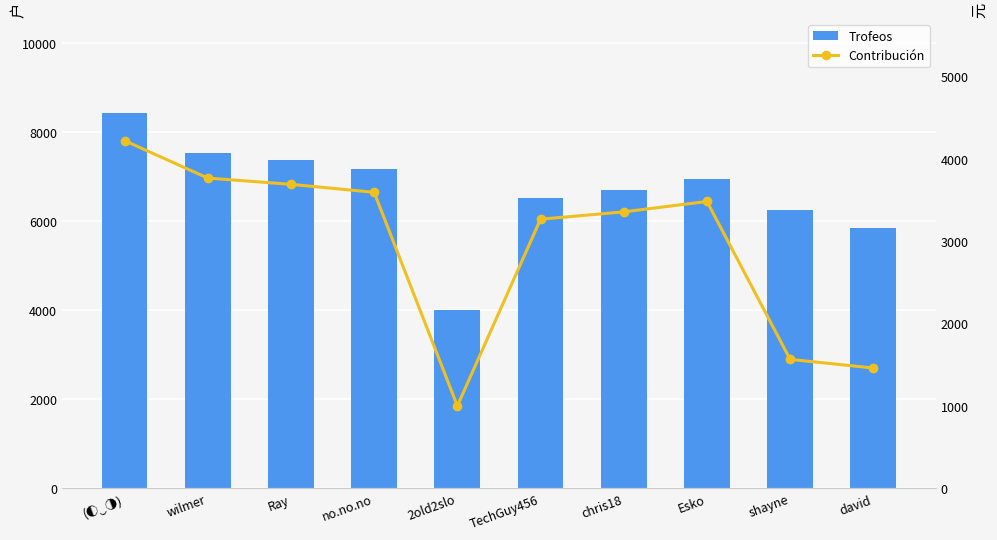

How many data points in Contribución are above 3481?

4